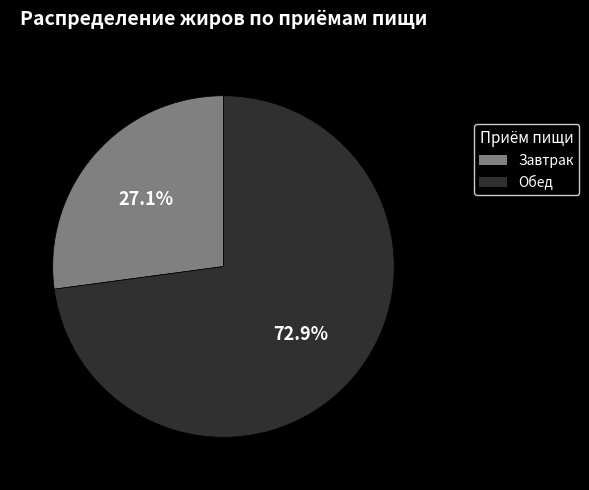

What is the smallest slice in the pie chart?

Завтрак